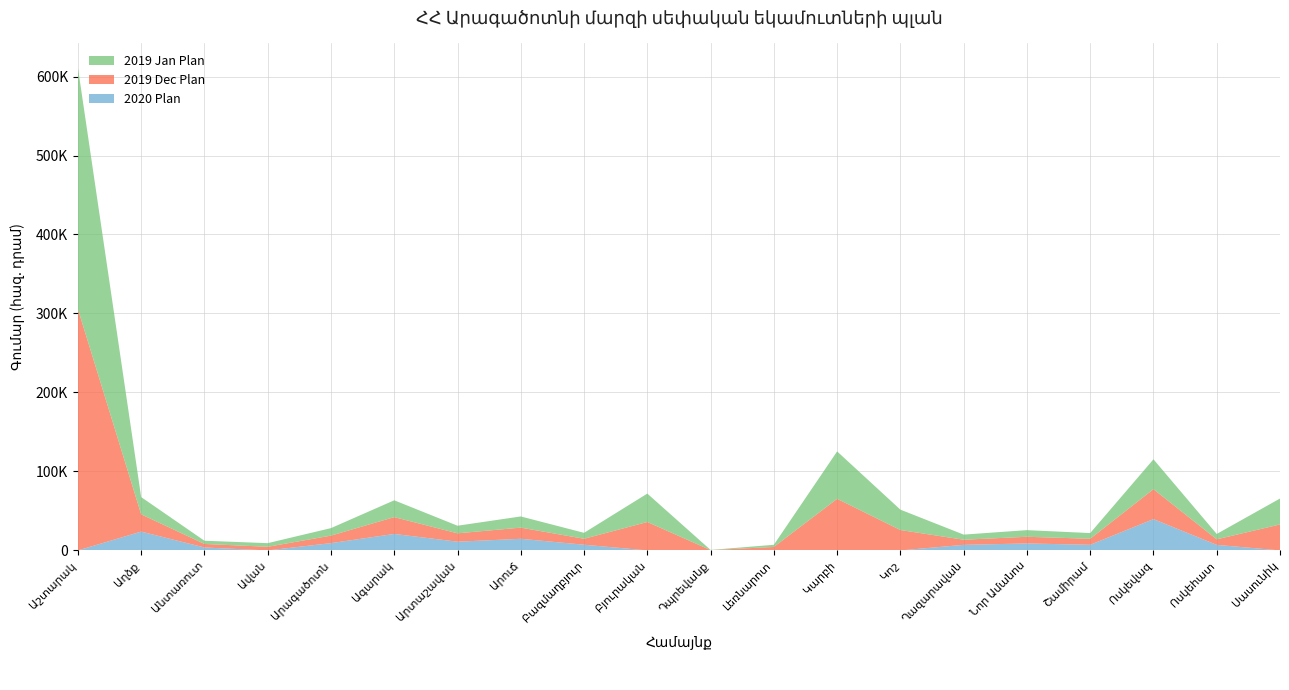

Reading left to right, list all the values displayed in this chart.

2020 Plan: 0.0	23843.3	3718.6	0.0	9233.7	20854.9	11040.5	14715.0	7201.6	0.0	196.0	0.0	0.0	0.0	7042.8	8840.3	7121.7	39651.0	7010.7	0.0
2019 Dec Plan: 305670.0	21843.2	4472.2	4595.9	9496.6	21301.1	10592.4	14144.0	7530.4	35978.6	206.1	4389.2	65320.0	25810.0	6485.6	8423.1	7620.9	37854.6	7010.7	32850.0
2019 Jan Plan: 305670.0	21843.2	4060.9	4595.9	9496.6	21301.1	9634.4	14144.0	7530.4	35978.6	206.1	2739.2	60020.0	25810.0	6485.6	8423.1	7220.9	37854.6	6810.7	32850.0